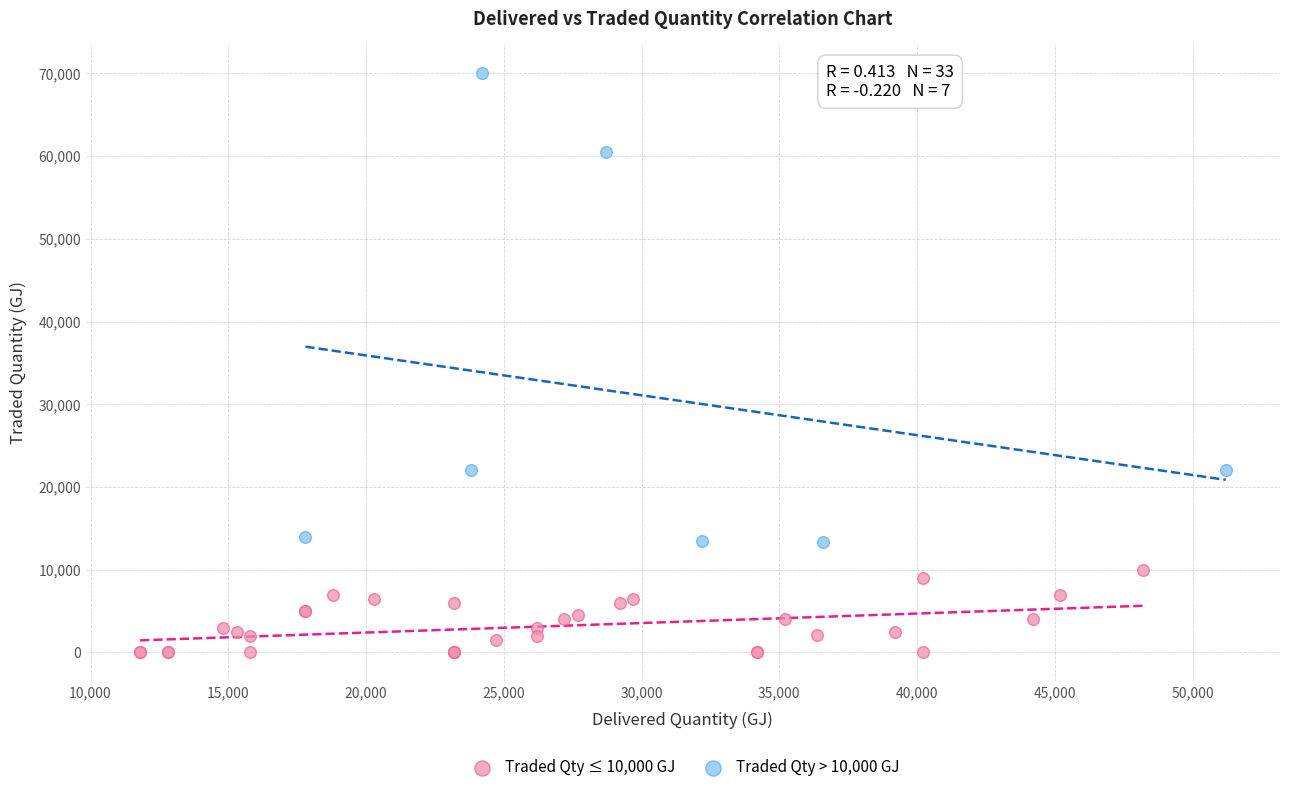

Which series contains the highest Y value?

Traded Qty > 10,000 GJ